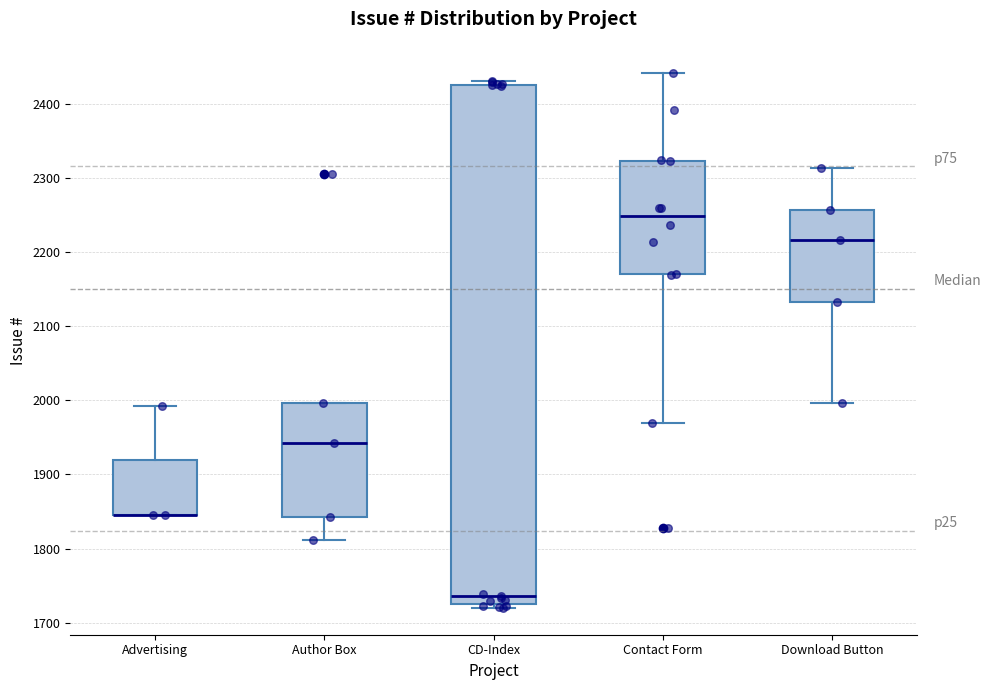

Where is the lower edge of the box for CD-Index on the y-axis? The values are not printed on the chart, so give them approximately, as read against the axis.

1730